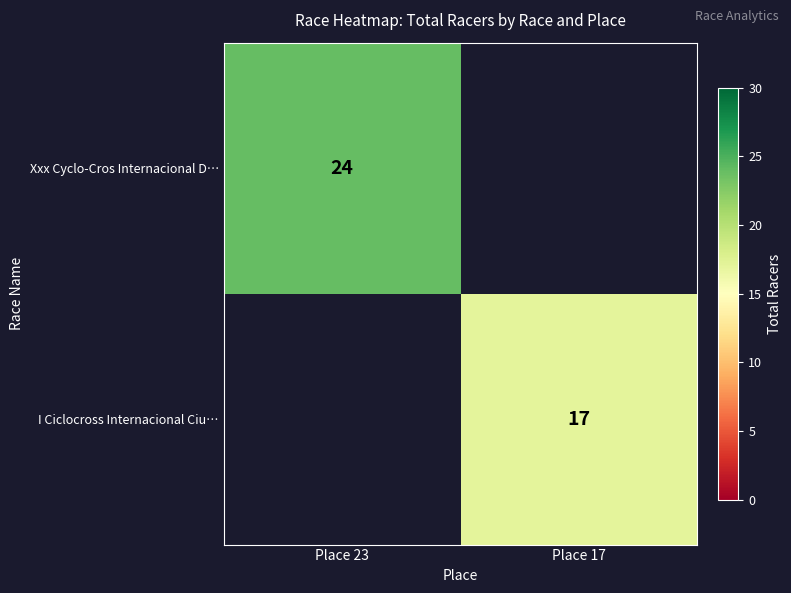

True or false: I Ciclocross Internacional Ciu… has a value of 17 at Place 17.

True